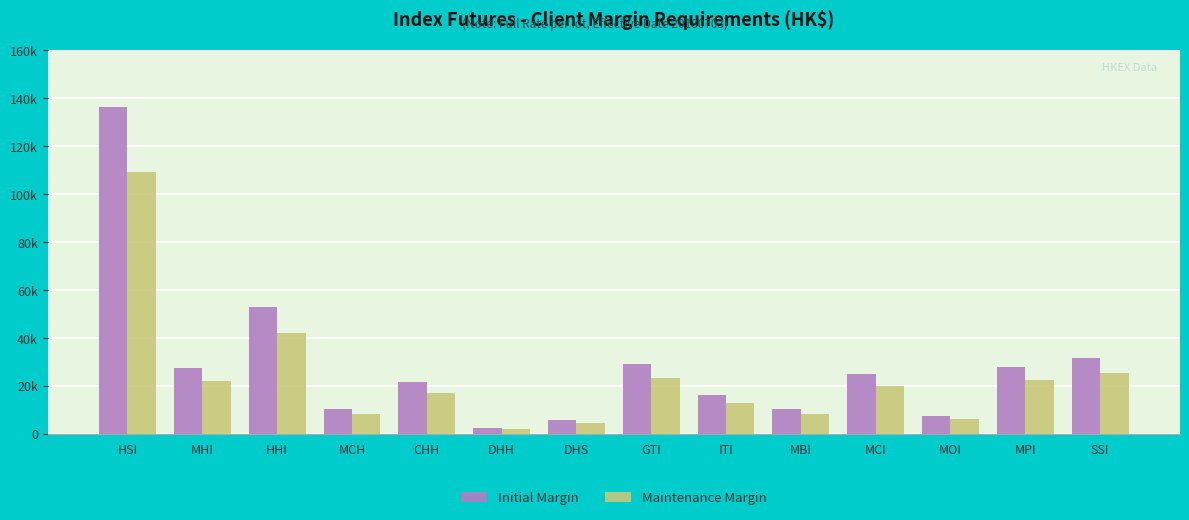

What are all the series names shown in the legend?

Initial Margin, Maintenance Margin